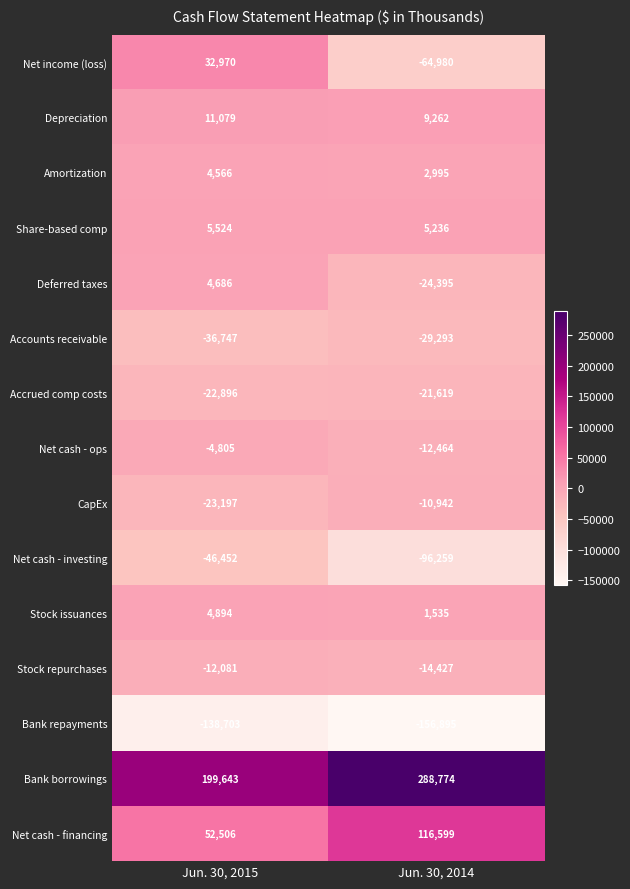

What is the sum of the Depreciation values at Jun. 30, 2015 and Jun. 30, 2014?

20341